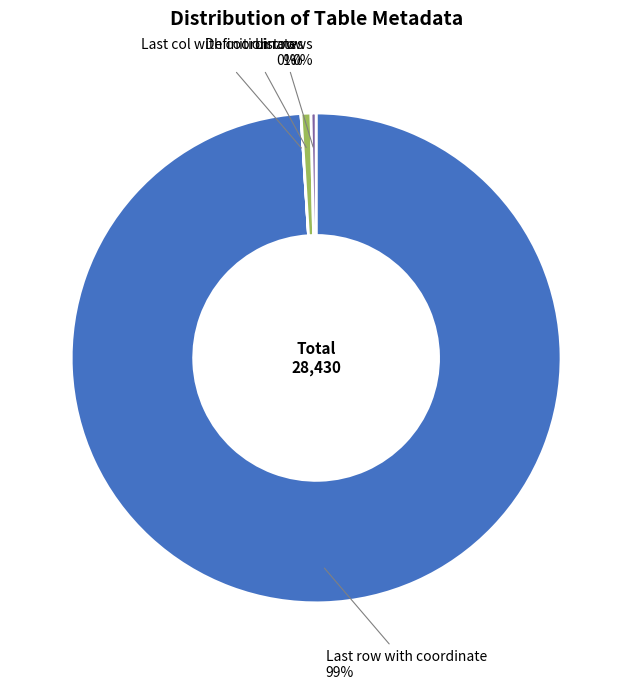

Which category has the biggest portion of the pie?

Last row with coordinate